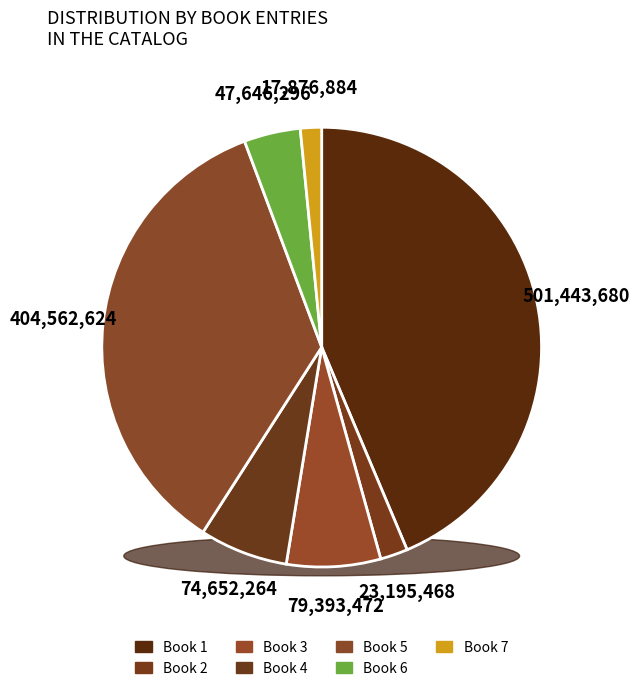

Combined, do 4 and 1 account for over 50%?

Yes